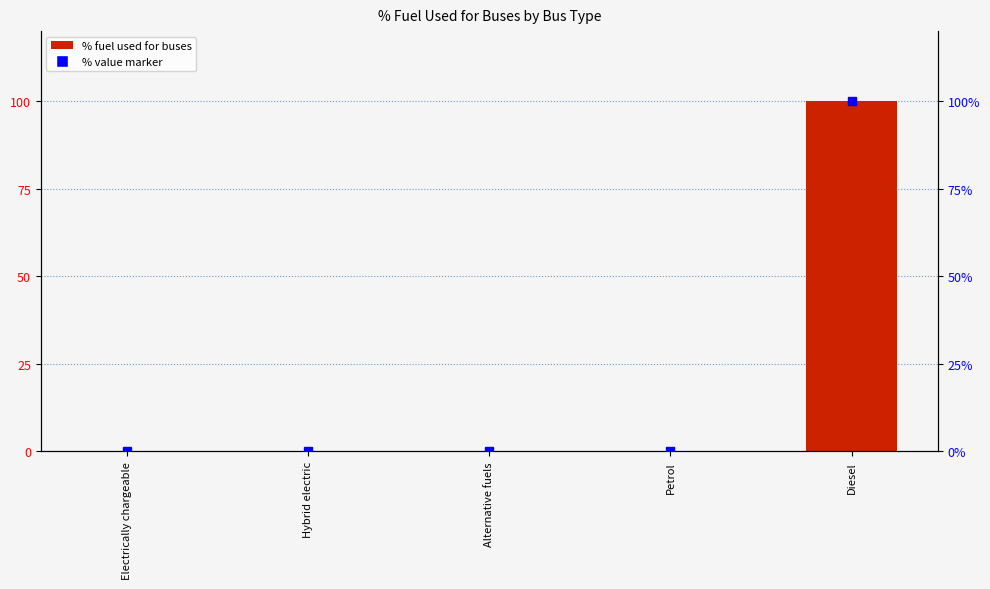

List the labels in order of value, smallest first.

Electrically chargeable, Hybrid electric, Alternative fuels, Petrol, Diesel